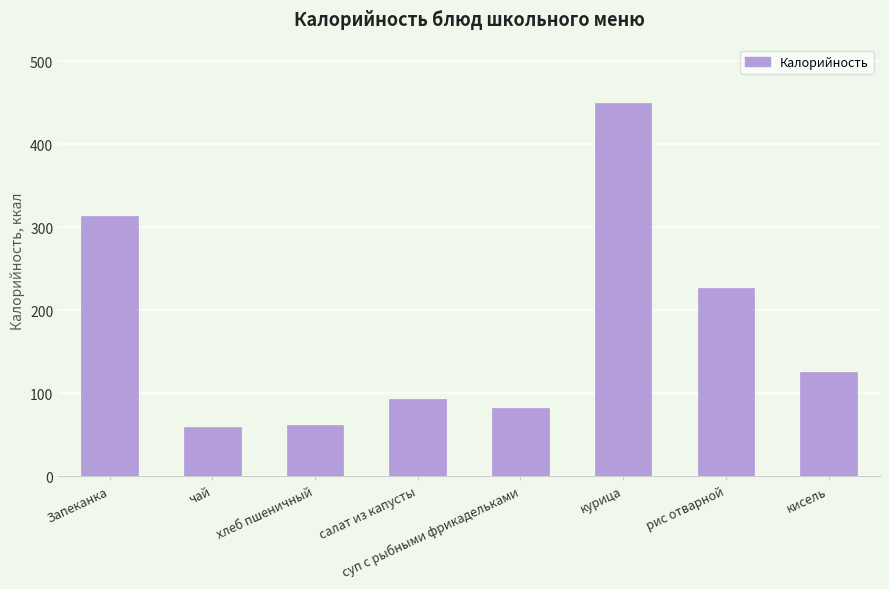

Read the value at салат из капусты.

93.2